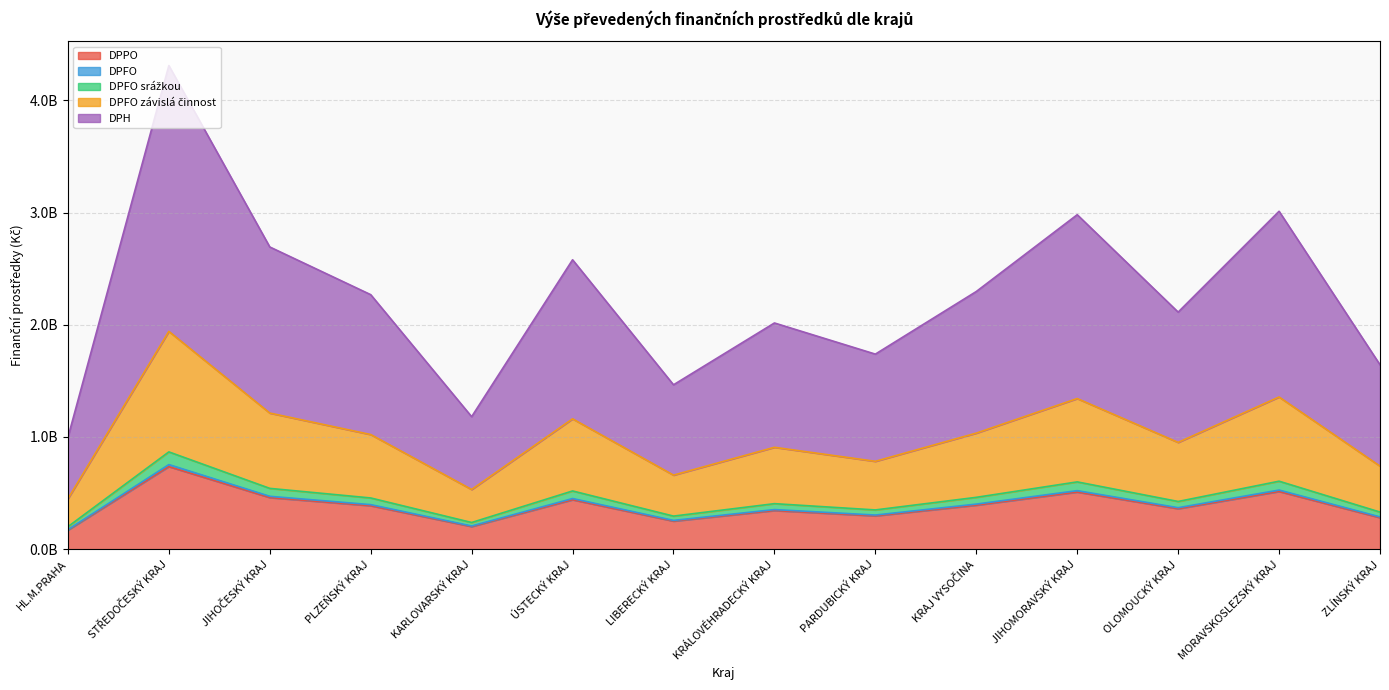

How many lines are shown in the chart?

5